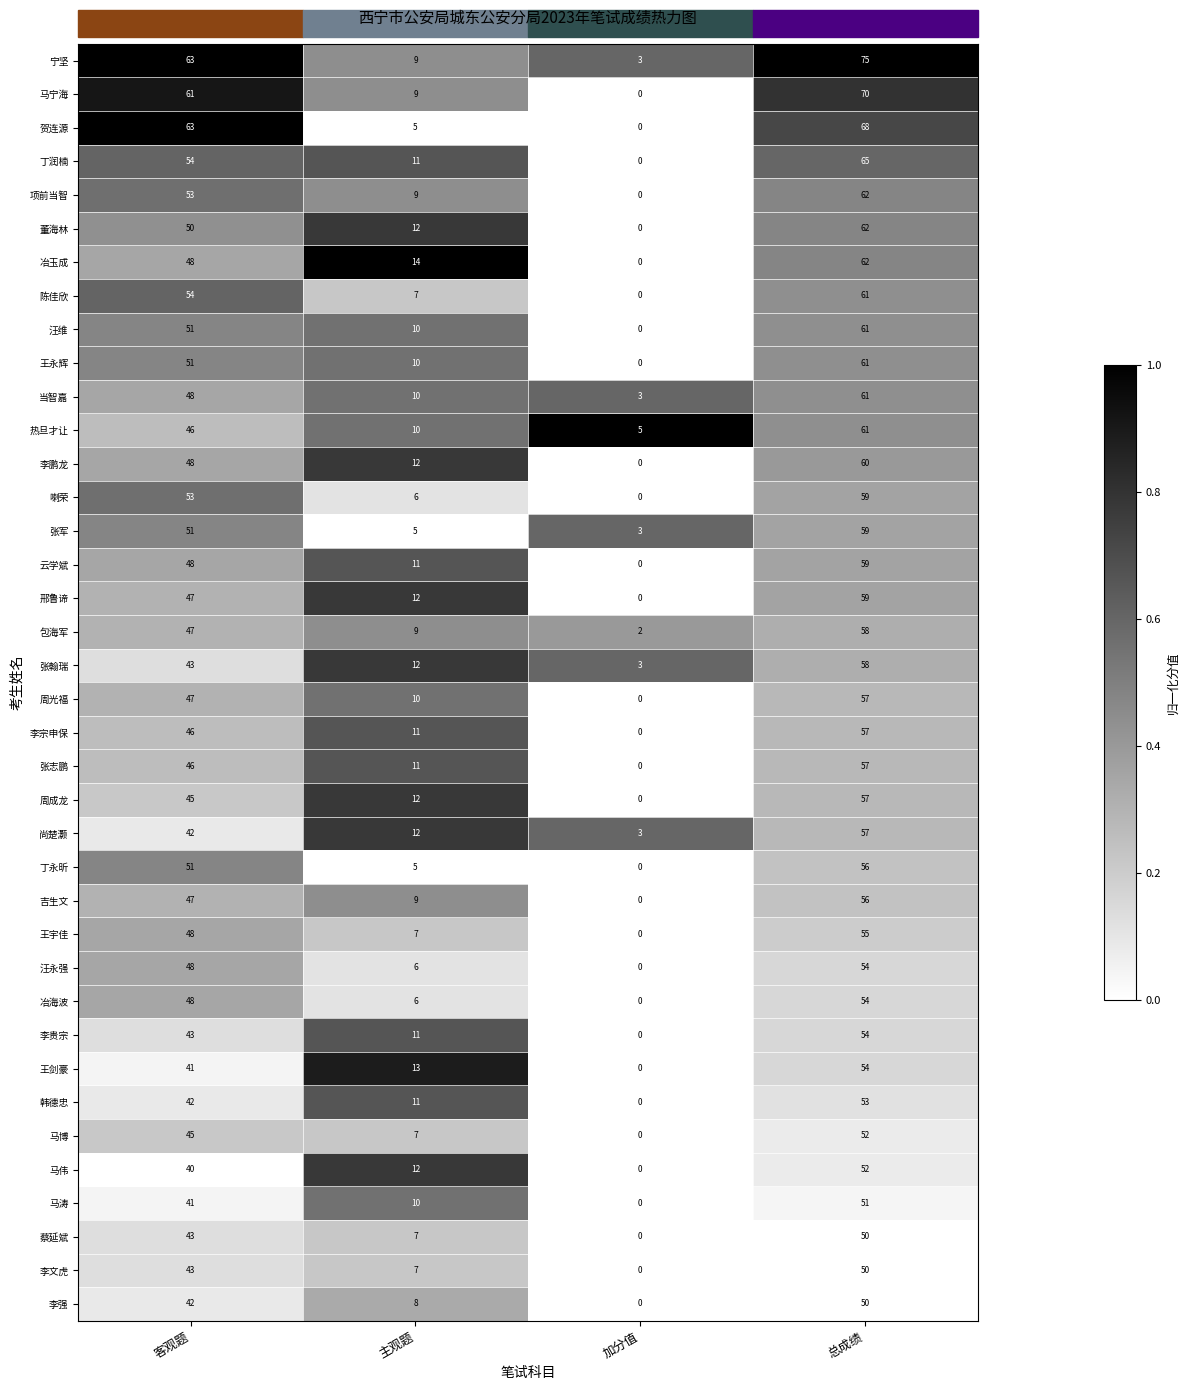

Read the 李文虎 value at 总成绩, to the nearest 10.

50